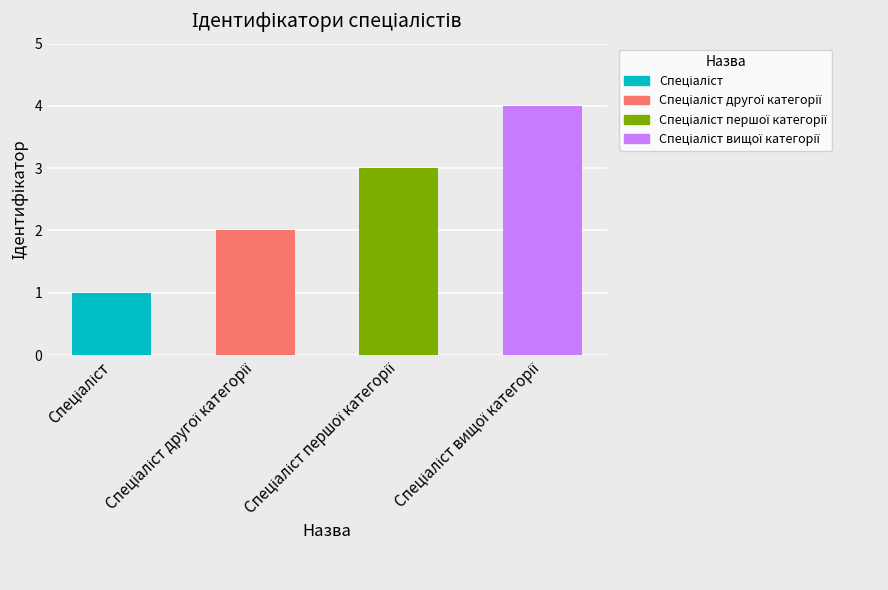

What is the value of the 2nd bar from the left?

2